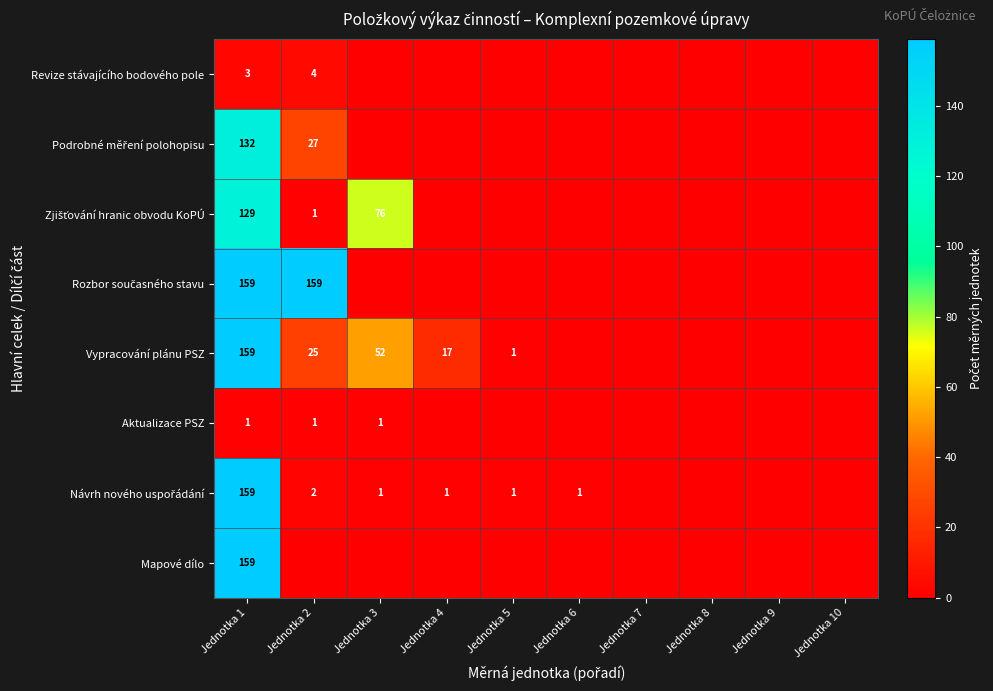

What is the greatest value displayed?

159